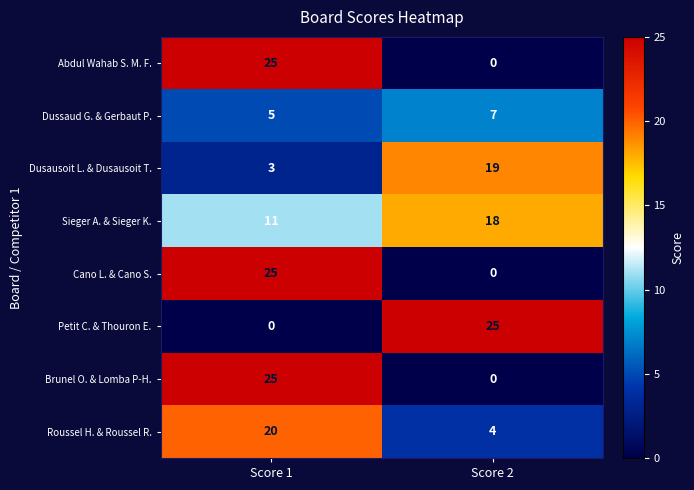

Count the number of data series in this chart.

8